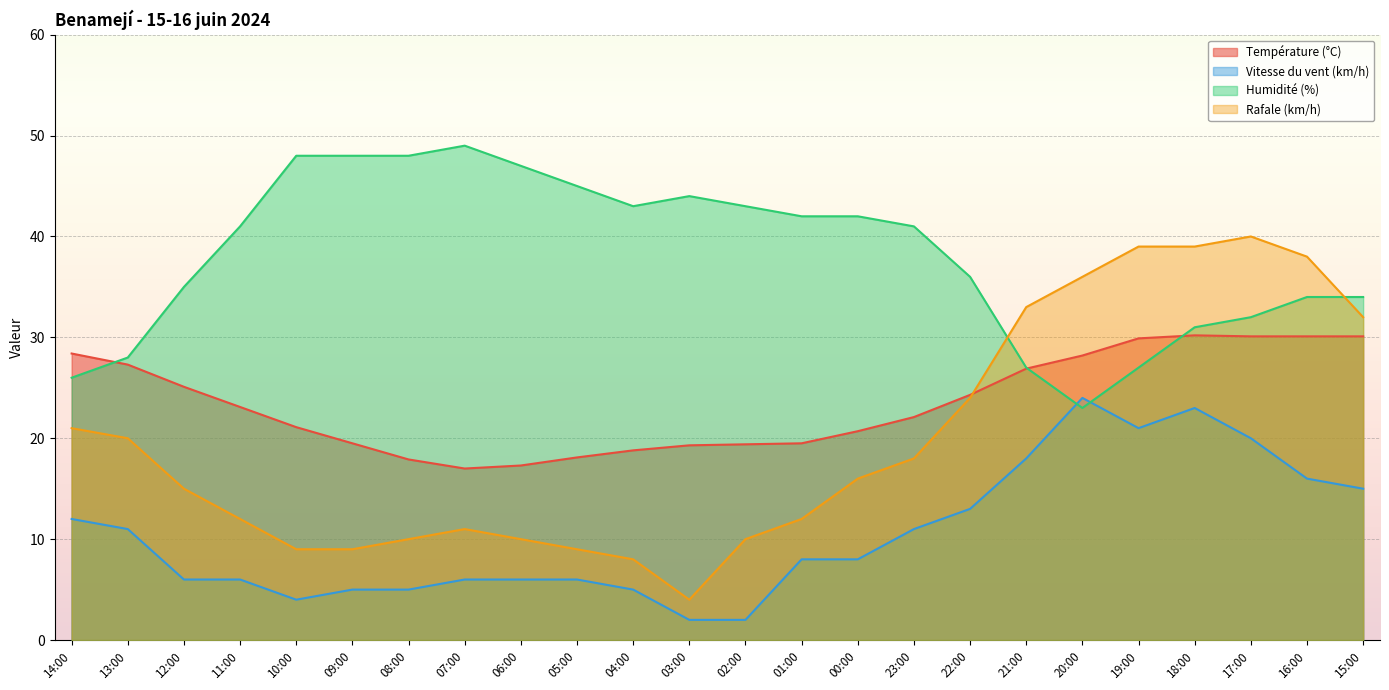

True or false: Vitesse du vent (km/h) and Rafale (km/h) intersect in this chart.

False